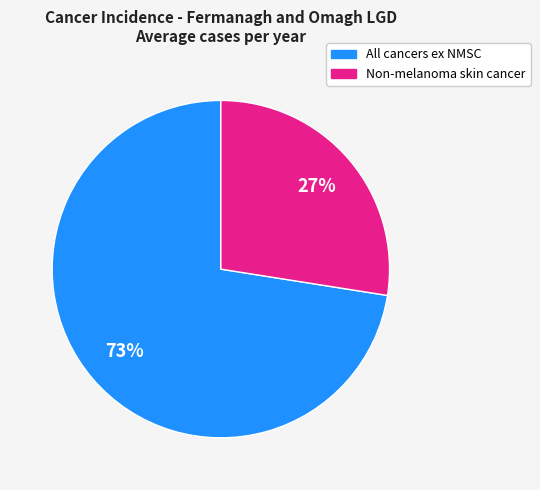

Is there a majority slice in this chart?

Yes